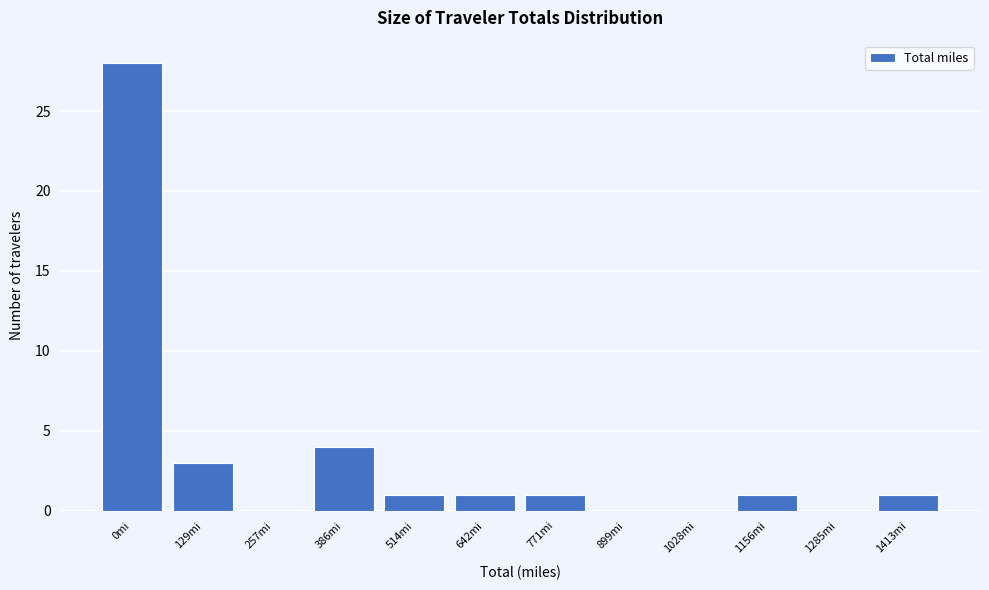

Reading left to right, list all the values displayed in this chart.

0mi=28	129mi=3	257mi=0	386mi=4	514mi=1	642mi=1	771mi=1	899mi=0	1028mi=0	1156mi=1	1285mi=0	1413mi=1